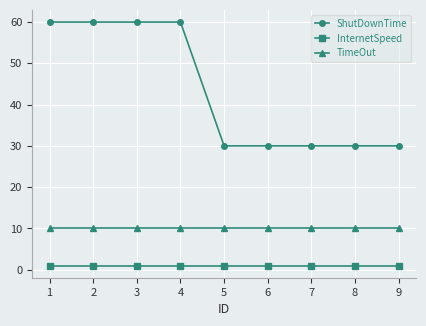

What is the value of the TimeOut point at the 1st from the left?

10